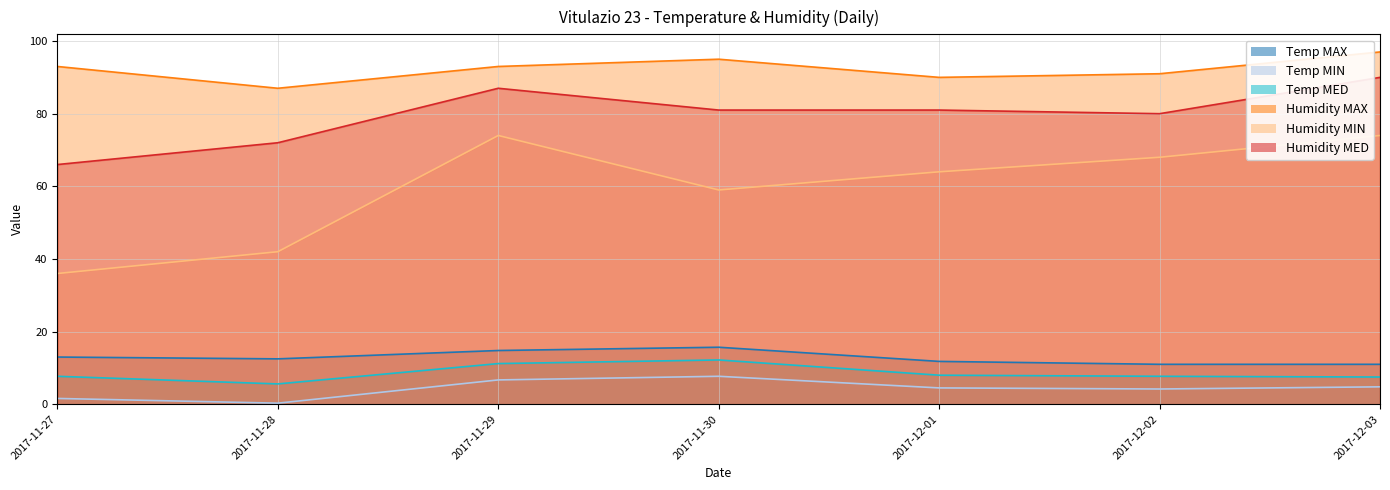

What are all the series names shown in the legend?

Temp MAX, Temp MIN, Temp MED, Humidity MAX, Humidity MIN, Humidity MED